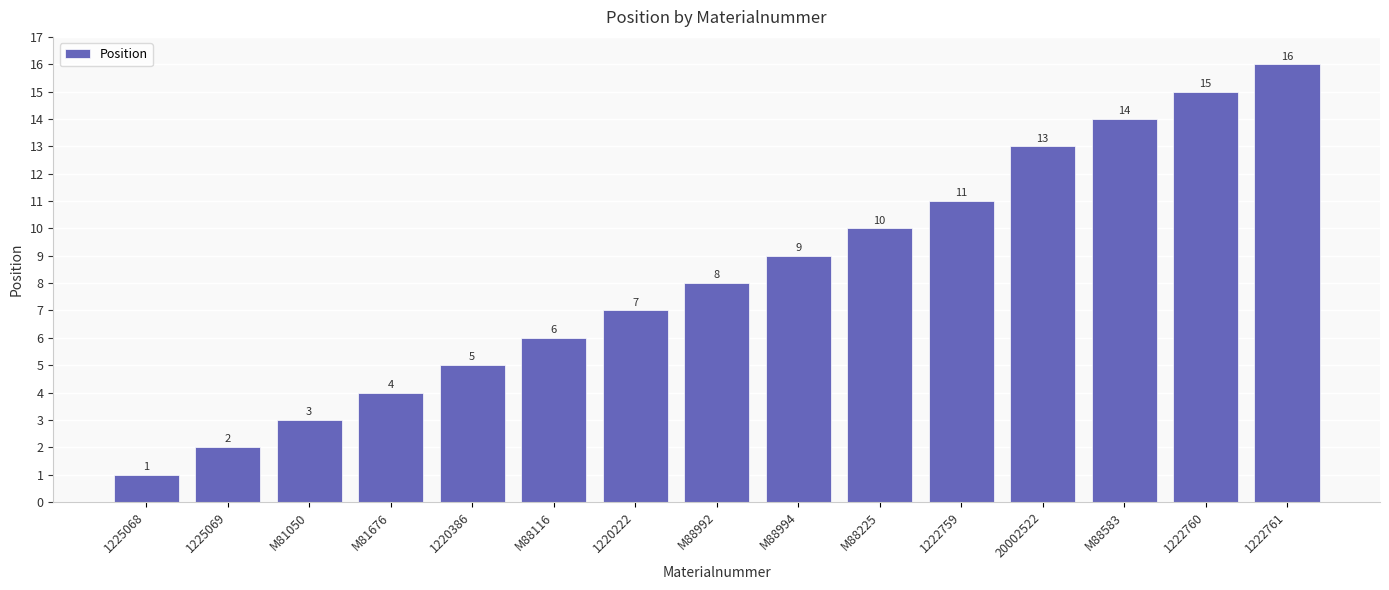

Reading right to left, list all the values displayed in this chart.

1222761=16	1222760=15	M88583=14	20002522=13	1222759=11	M88225=10	M88994=9	M88992=8	1220222=7	M88116=6	1220386=5	M81676=4	M81050=3	1225069=2	1225068=1